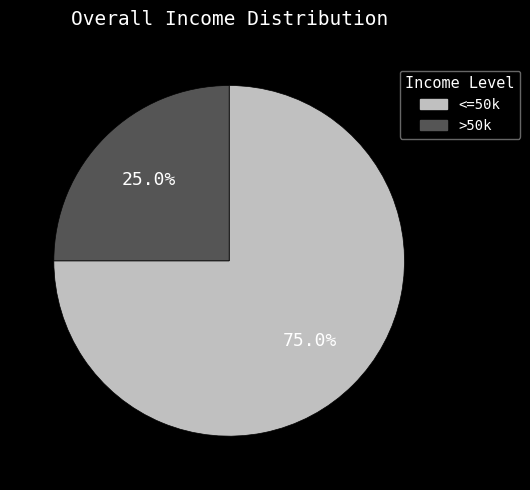

Is >50k the majority of the pie?

No